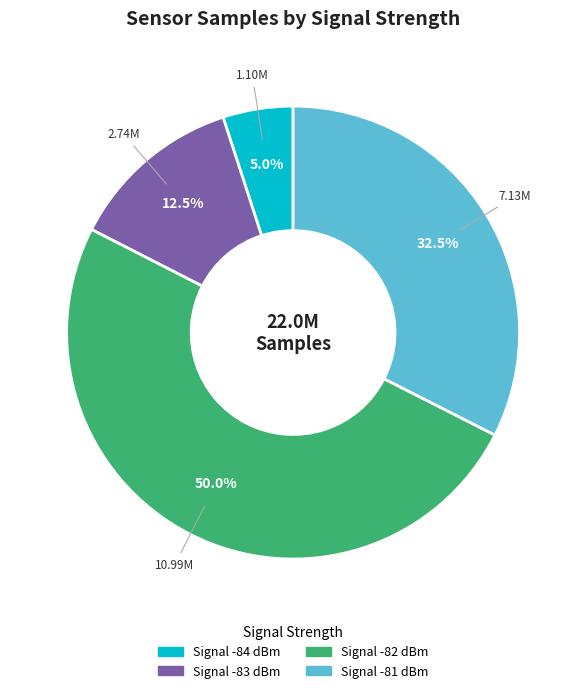

Count the number of slices in the pie.

4